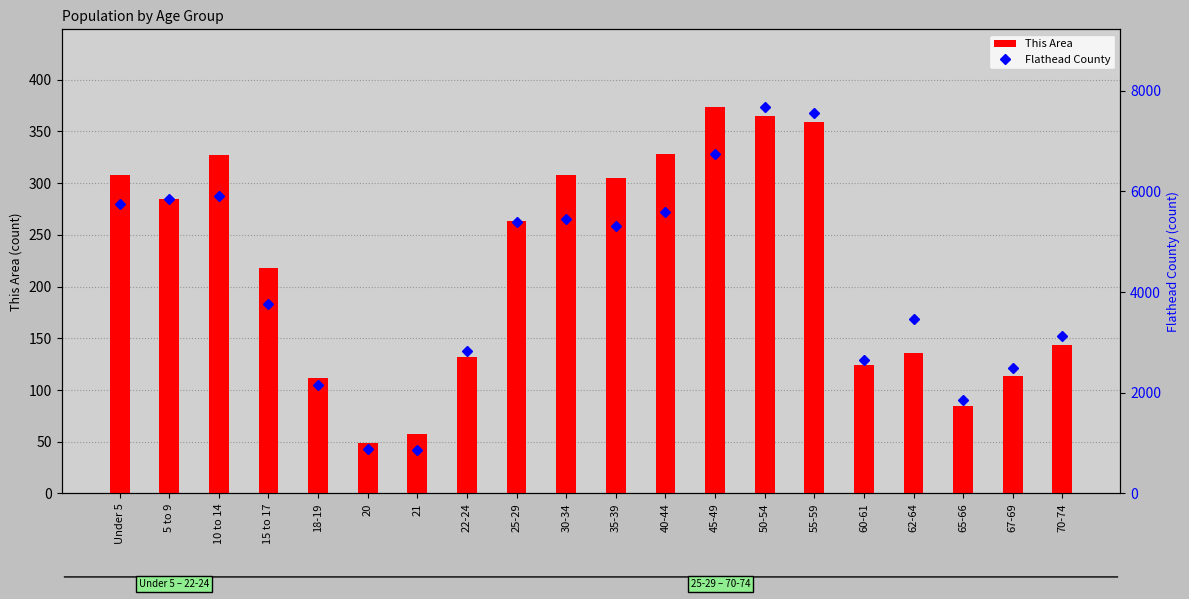

How many data points does each series have?

20